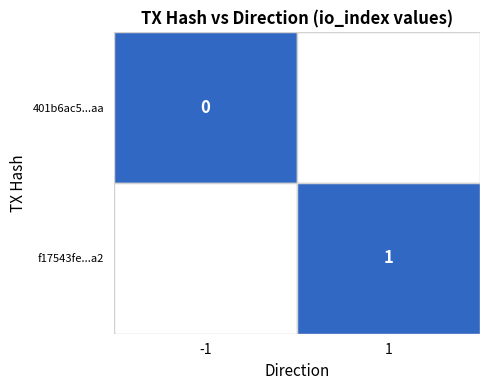

What is the spread (max minus min) of values at direction?

2